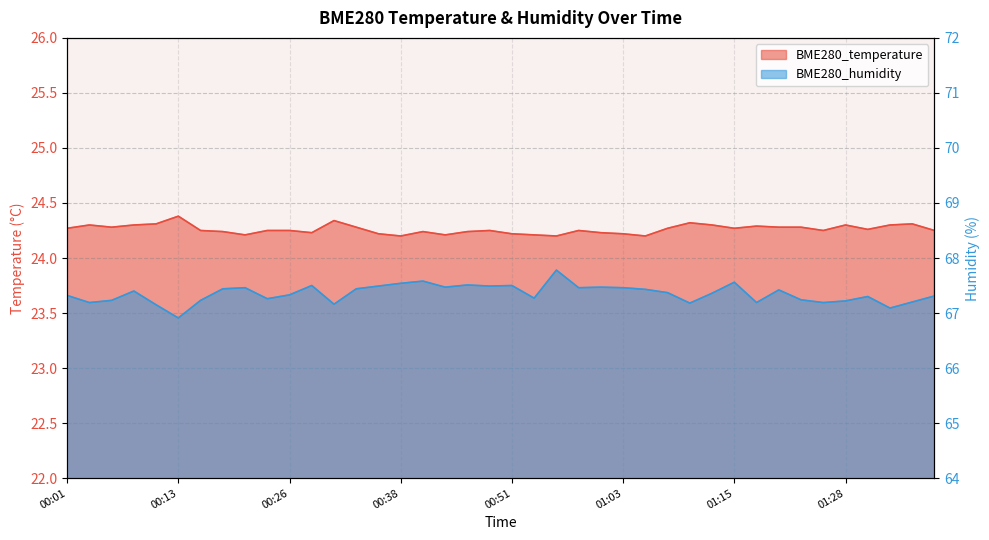

Does the chart have visible grid lines?

Yes